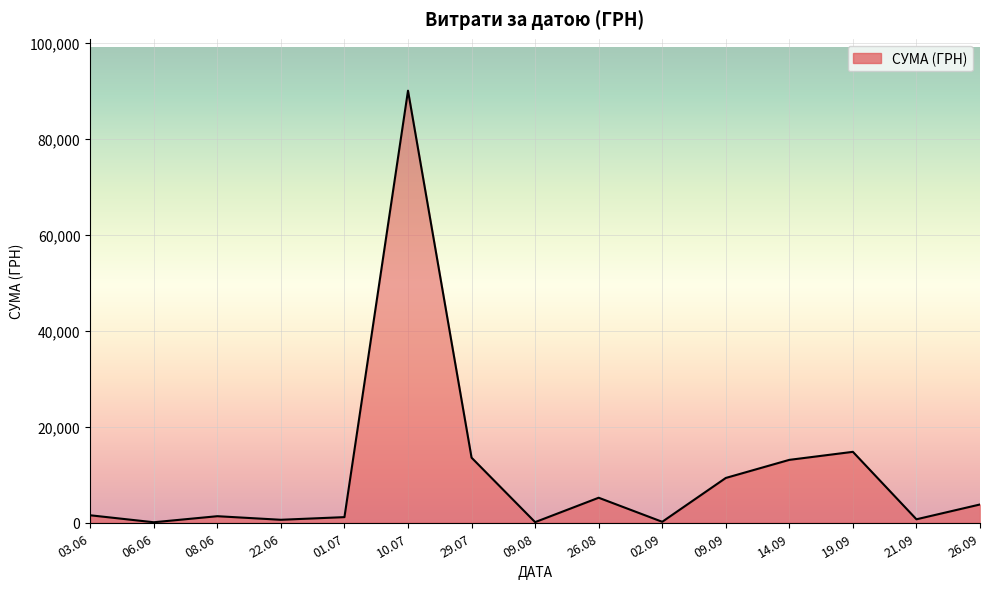

What is the maximum value shown in the chart?

90000.0